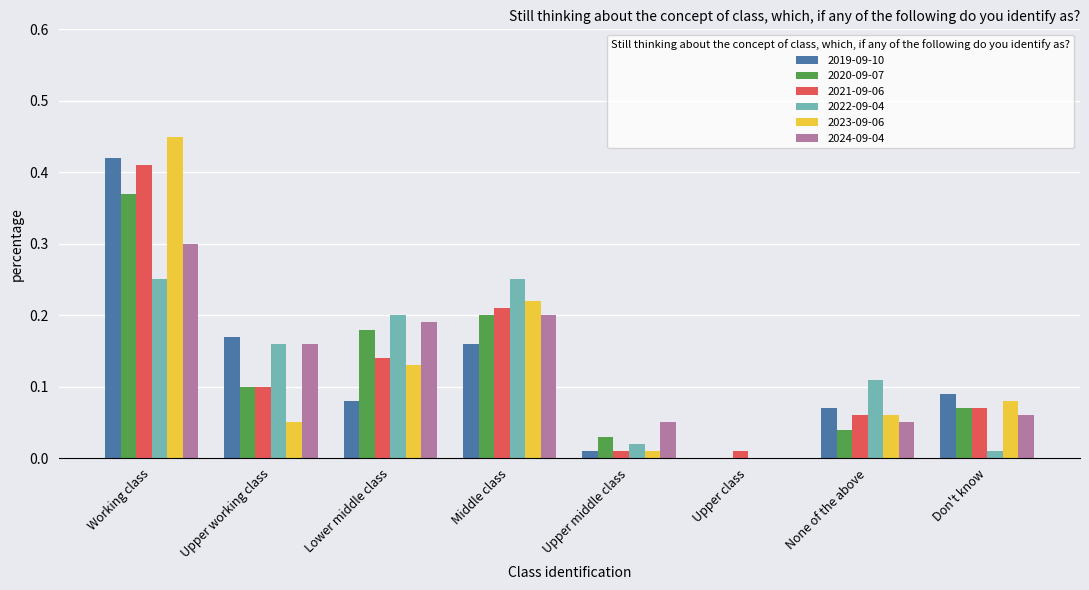

At which label is 2020-09-07 closest to 0?

Upper class